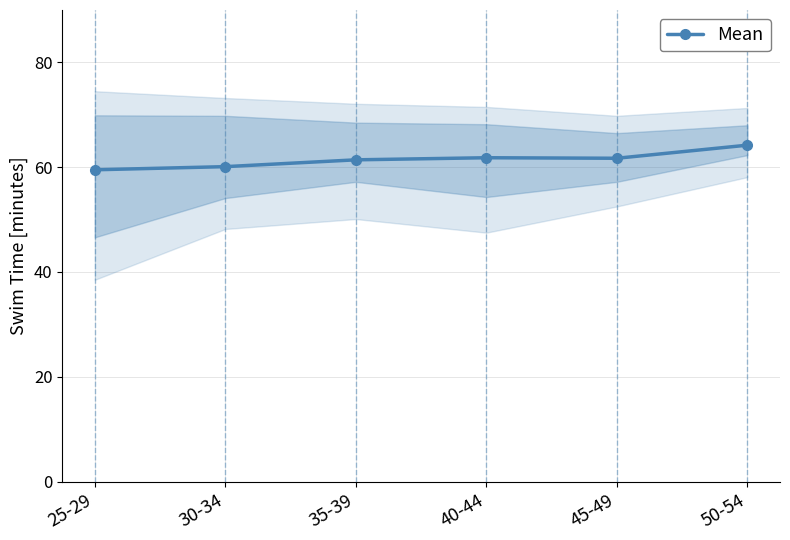

Does the chart display data point markers on the line(s)?

Yes